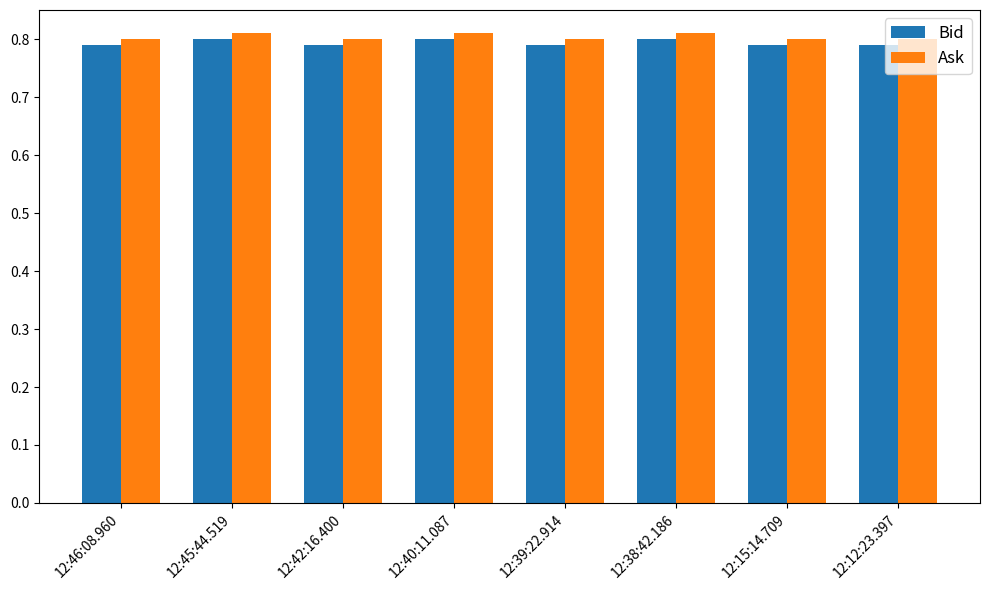

What is the total value across all series at 12:45:44.519?

1.6